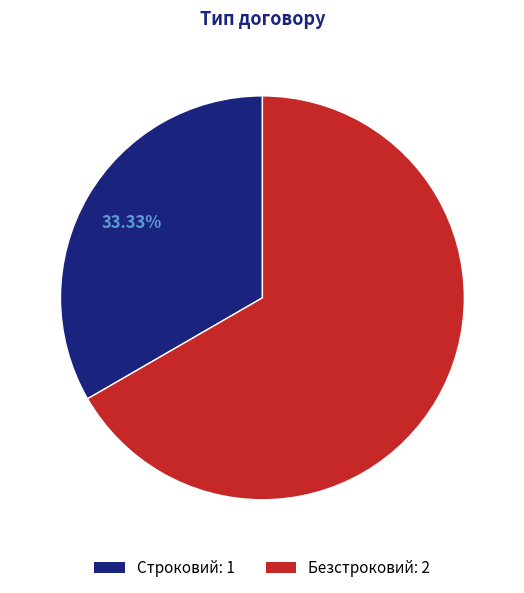

Between Безстроковий and Строковий, which is larger?

Безстроковий